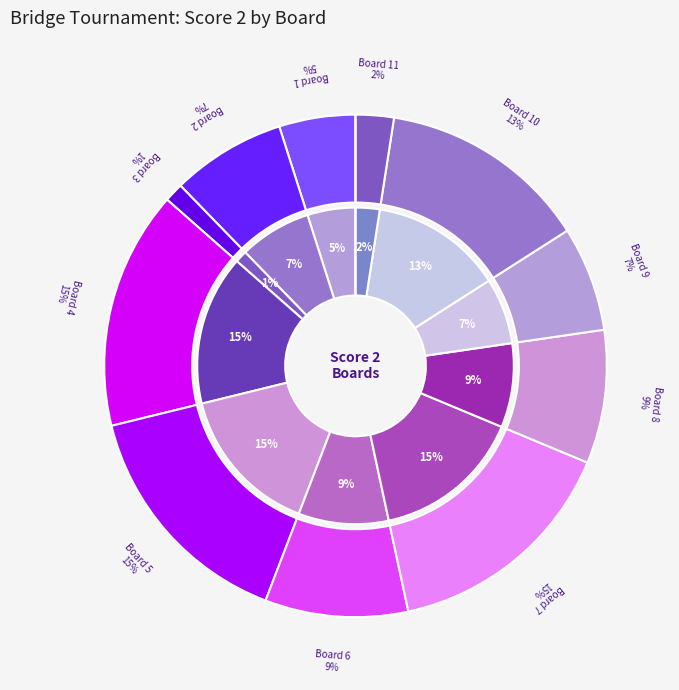

To the nearest percent, what portion does 2 represent?

7%